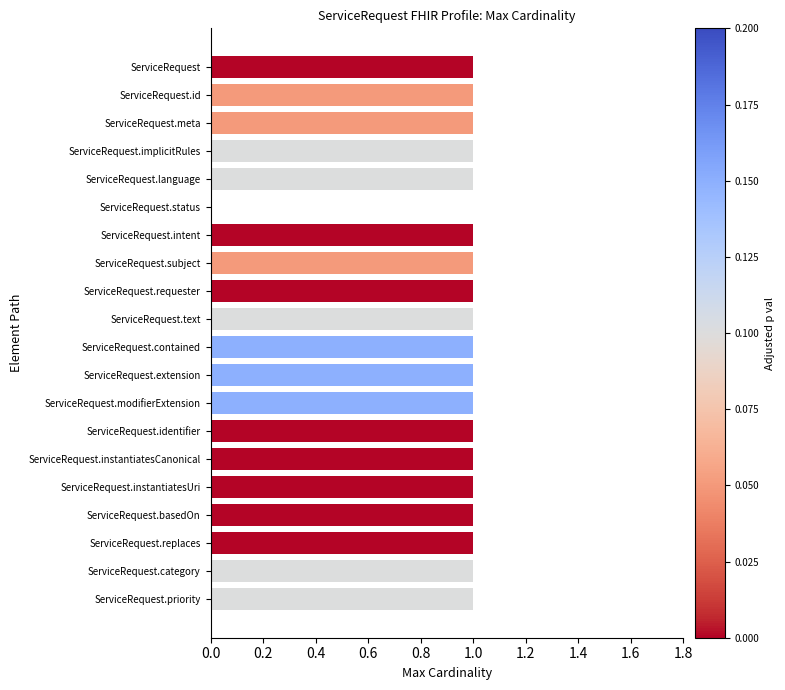

Is it true that the value at ServiceRequest.language is 0?

False